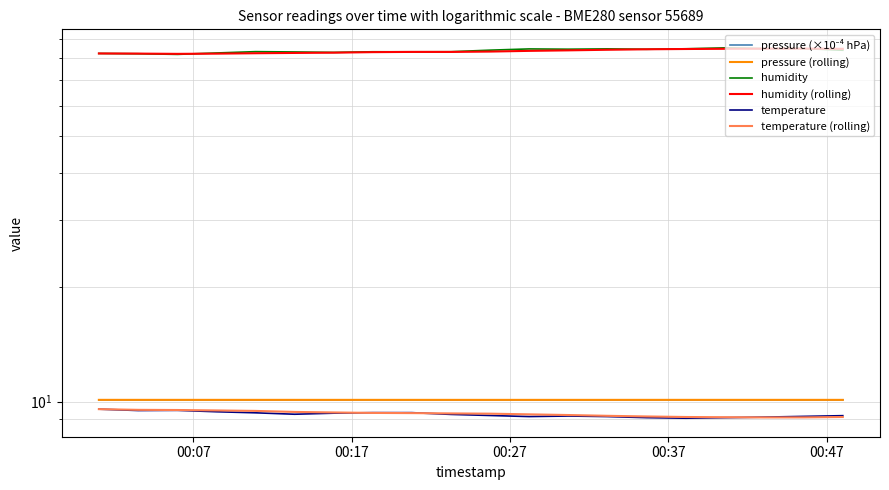

At how many categories does at least one series exceed 24?

20